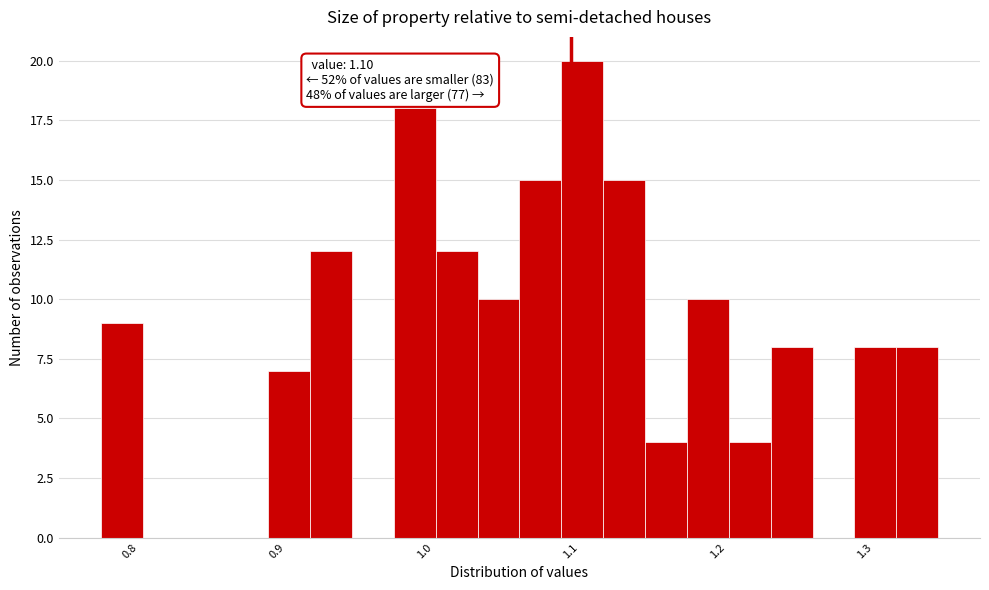

Read against the x-axis, roughly where is the centre of the tallest bar?

1.11